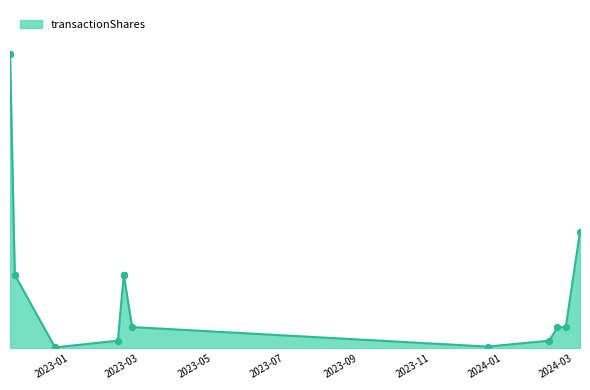

What is the ratio of the value at 2022-11-15 to the value at 2023-02-10?

9.5